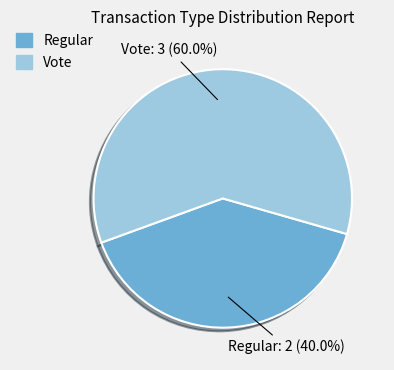

Rank the categories by value from highest to lowest.

Vote, Regular